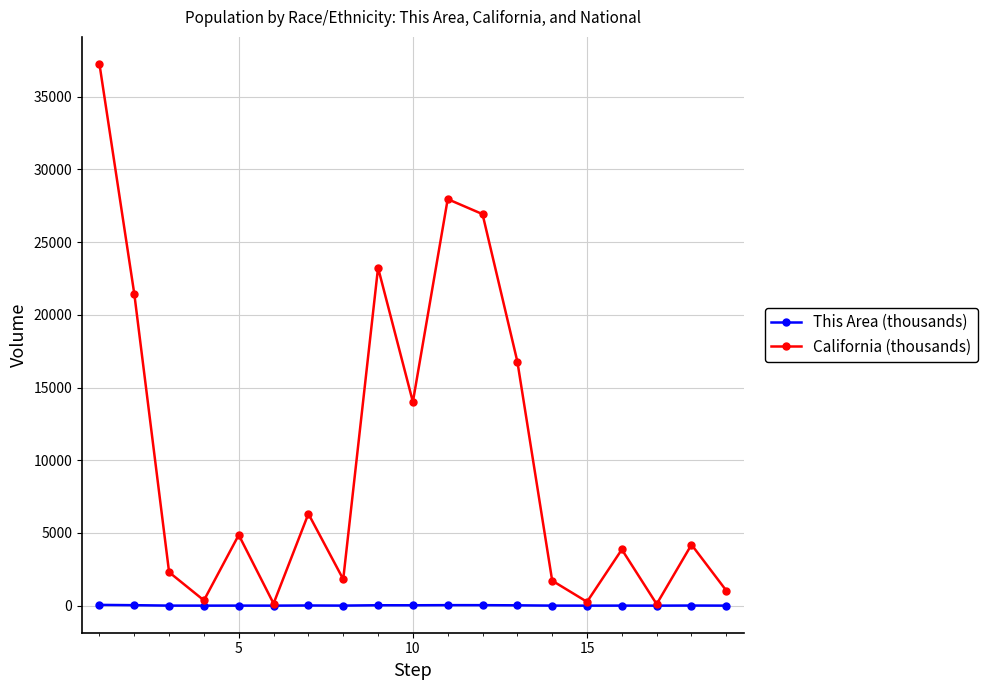

What is the greatest value displayed?

37254.0